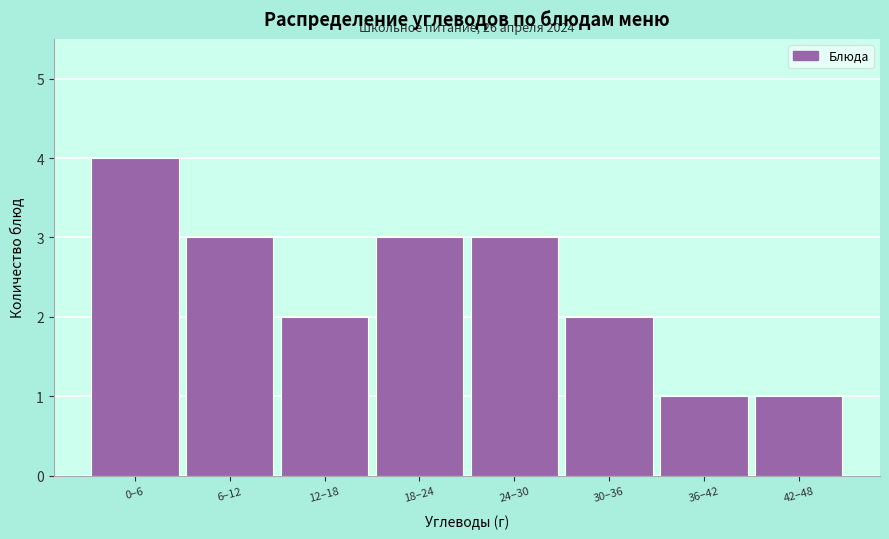

Reading left to right, list all the values displayed in this chart.

4	3	2	3	3	2	1	1